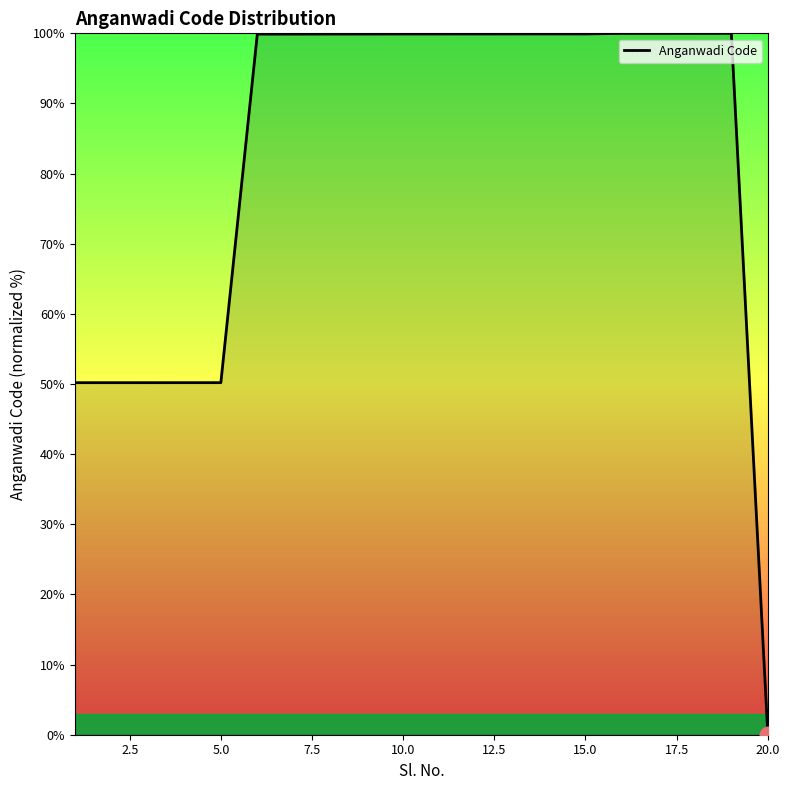

What is the greatest value displayed?

100.0